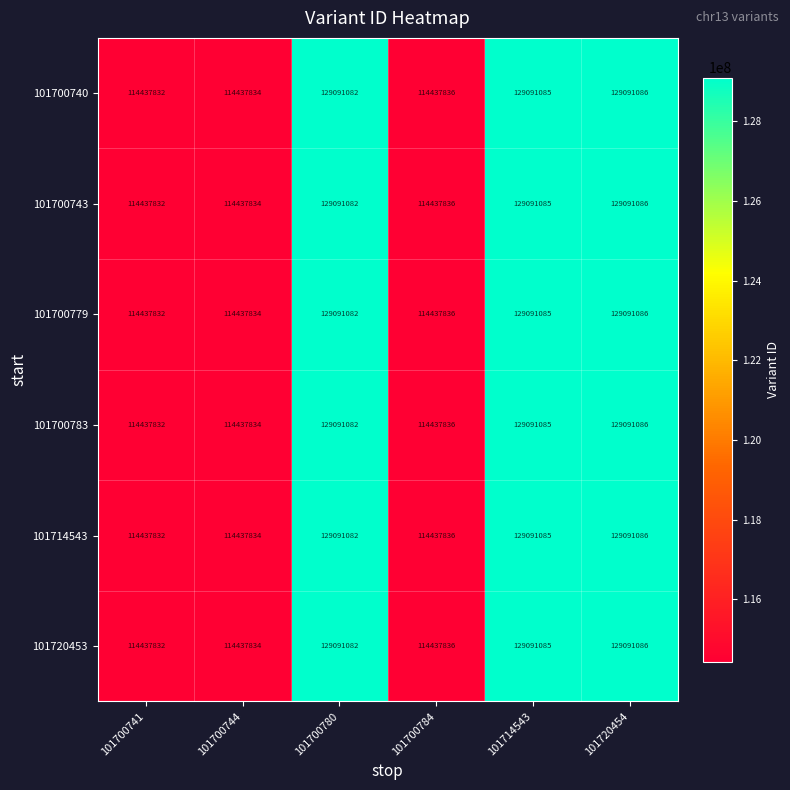

At which category is the sum across all series the highest?

101720454